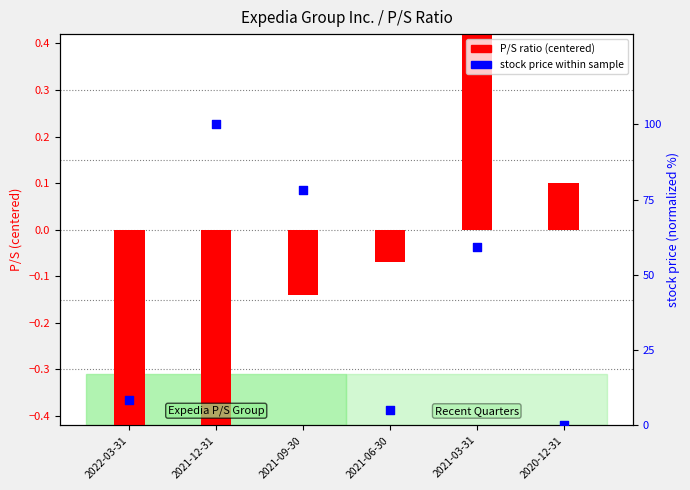

Which series has the largest total across all categories?

stock price (normalized %)